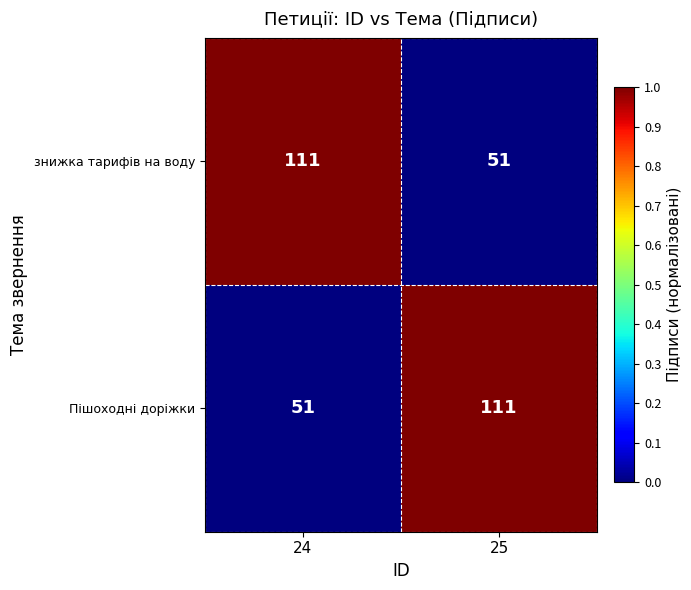

What is the difference between the highest and lowest values at 24?

60